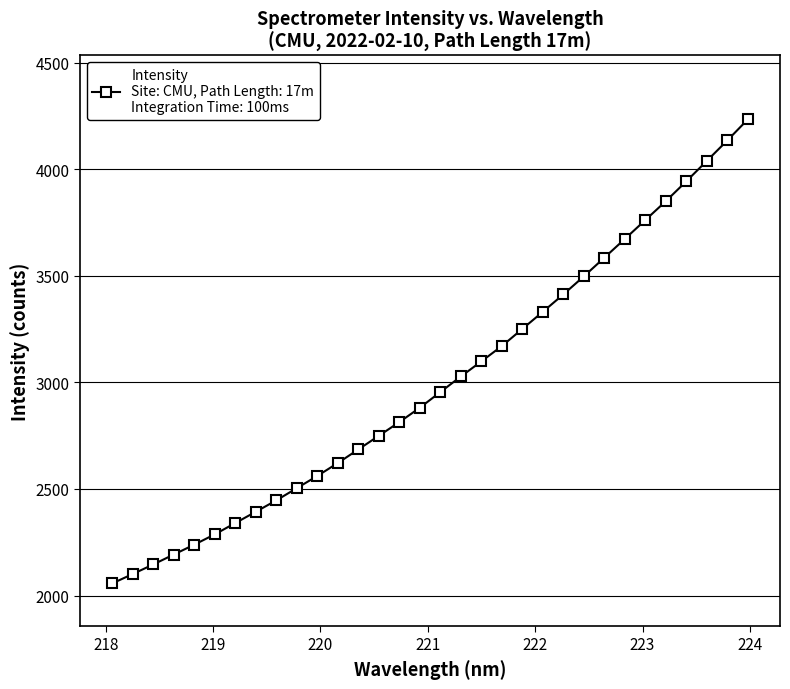

What is the value of the 20th point from the left?

3171.0